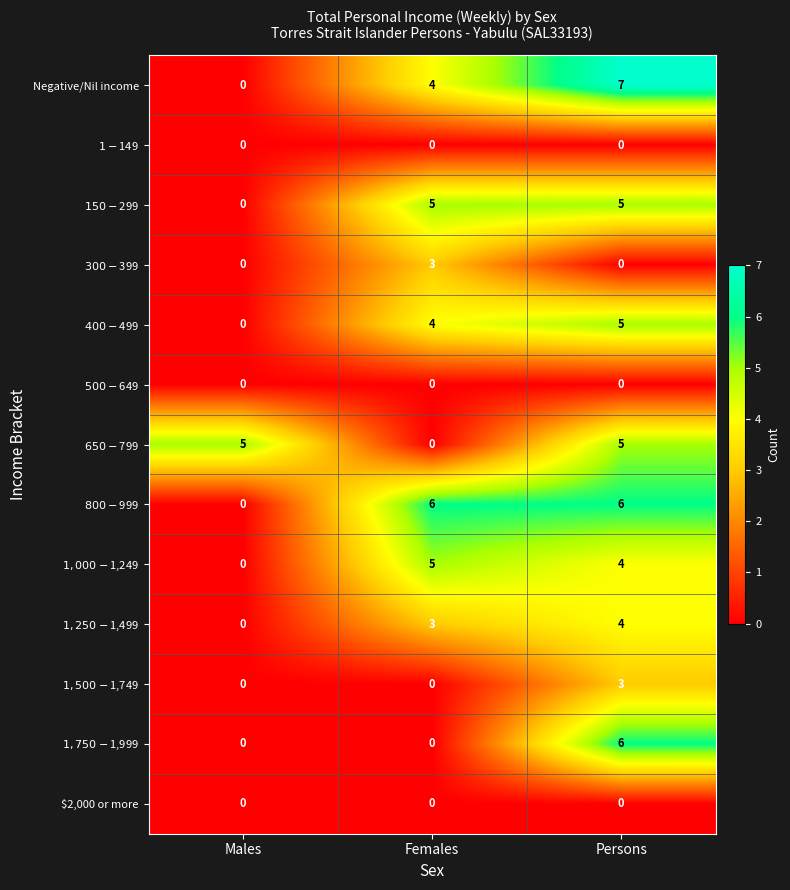

What is the greatest value displayed?

7